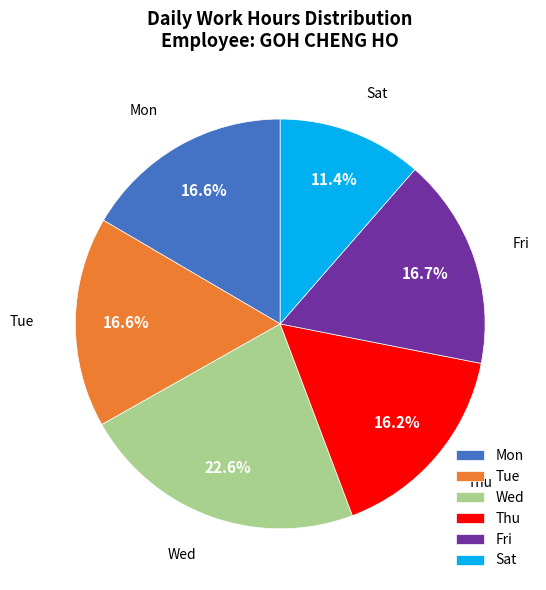

Is there a majority slice in this chart?

No